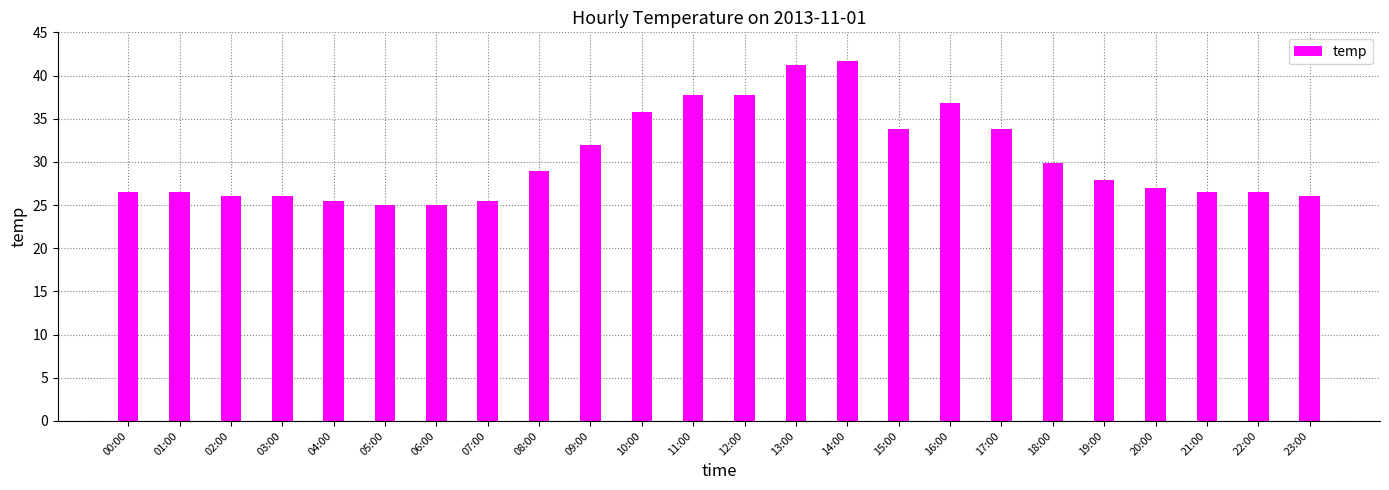

The value at 07:00 is 12.5. True or false?

False